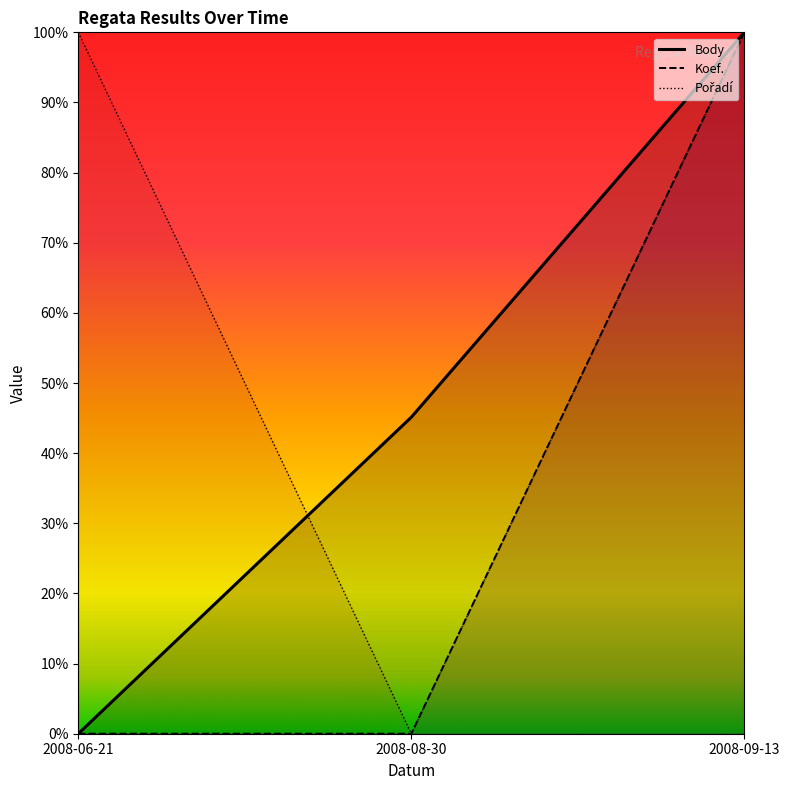

How many data points does each series have?

3